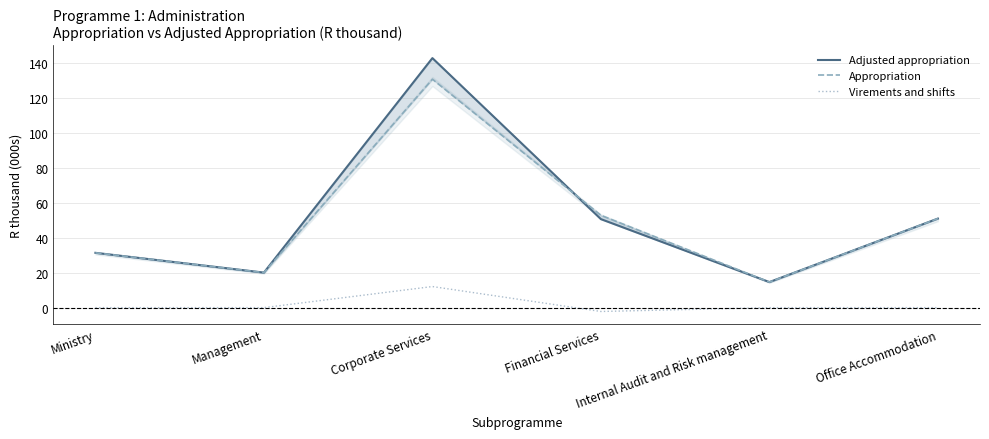

Where is the first local maximum for Appropriation?

Corporate Services